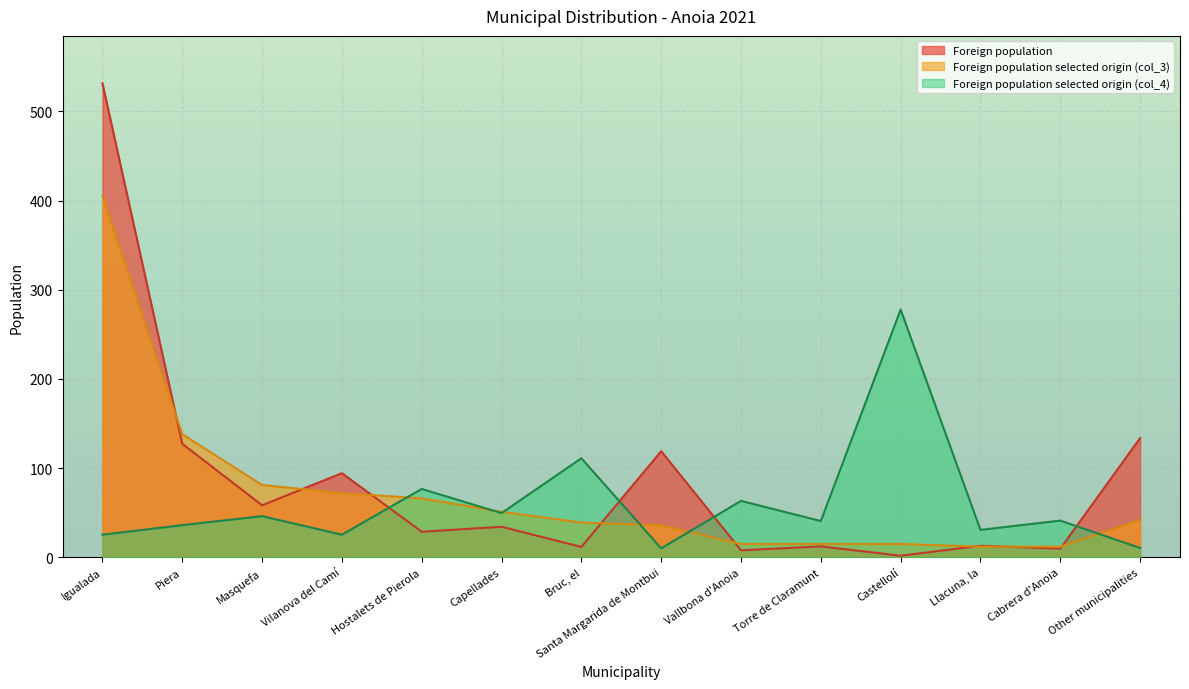

How many lines are shown in the chart?

3